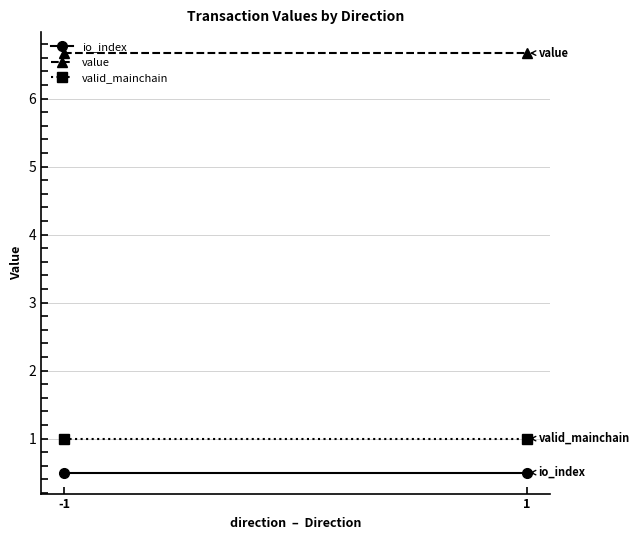

At how many categories does at least one series exceed 6?

2